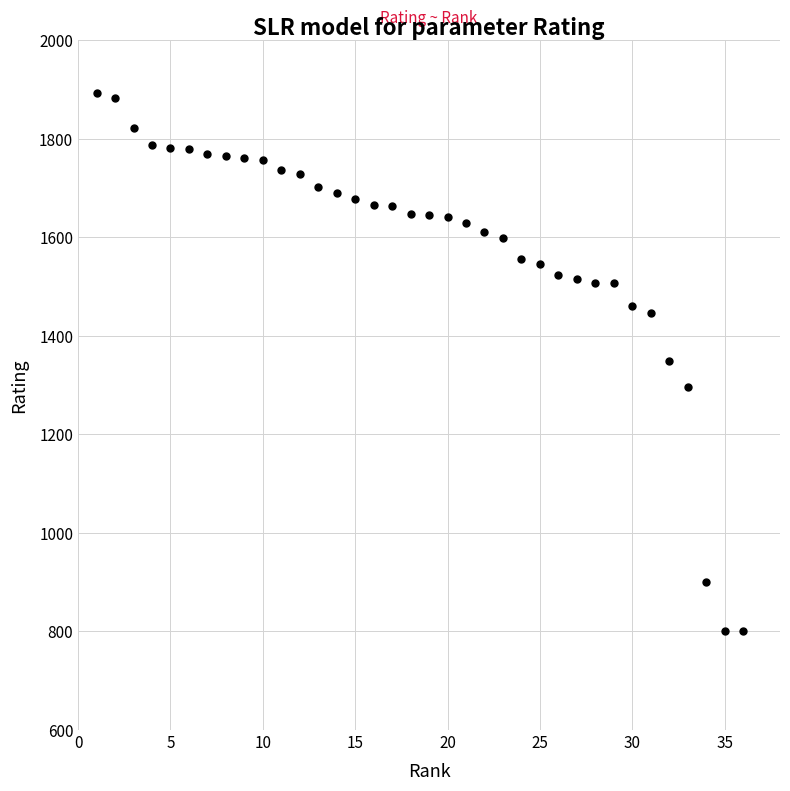

What is the range of Y values (max minus min)?

1094